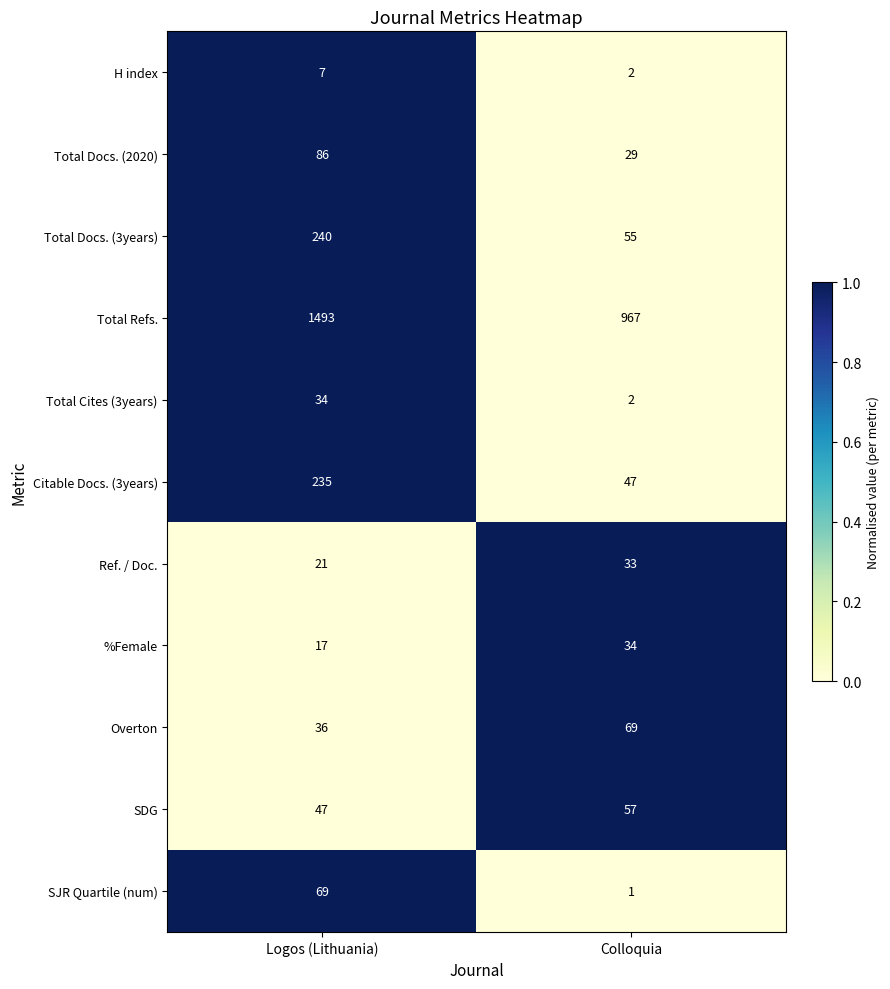

Reading left to right, list all the values displayed in this chart.

H index: 7	2
Total Docs. (2020): 86	29
Total Docs. (3years): 240	55
Total Refs.: 1493	967
Total Cites (3years): 34	2
Citable Docs. (3years): 235	47
Ref. / Doc.: 21	33
%Female: 17	34
Overton: 36	69
SDG: 47	57
SJR Quartile (num): 69	1